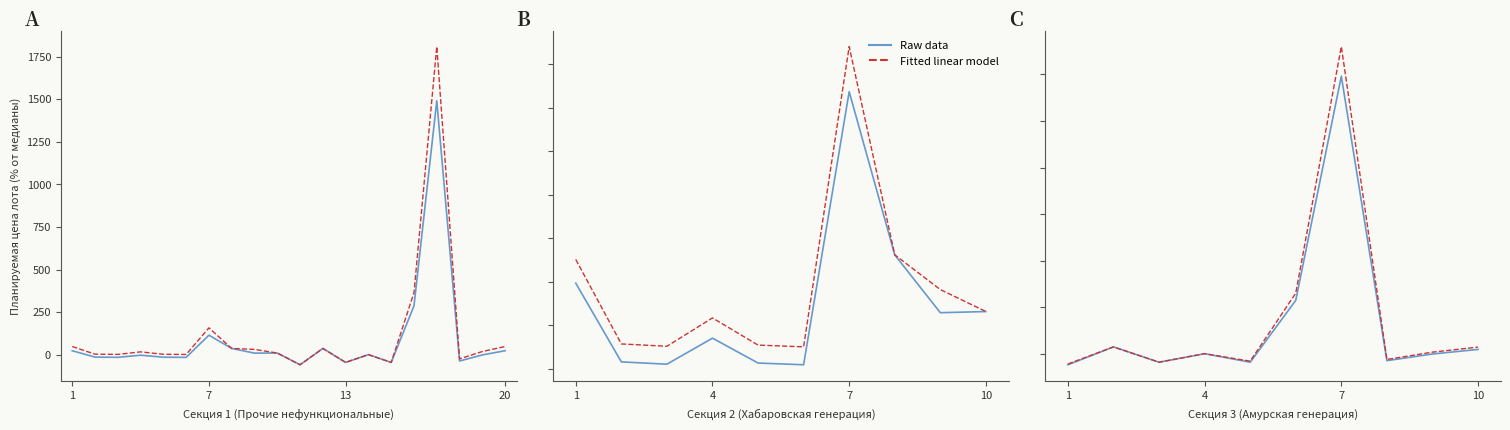

Does the chart have visible grid lines?

No